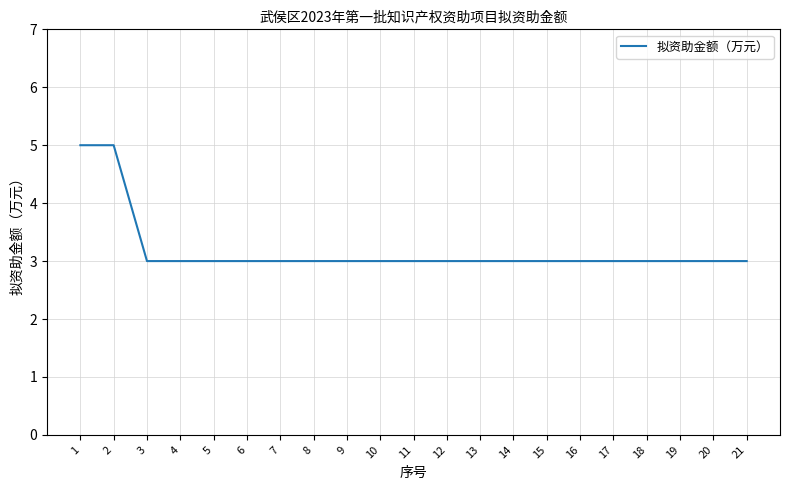

The chart shows a value of 3 at 3. True or false?

True